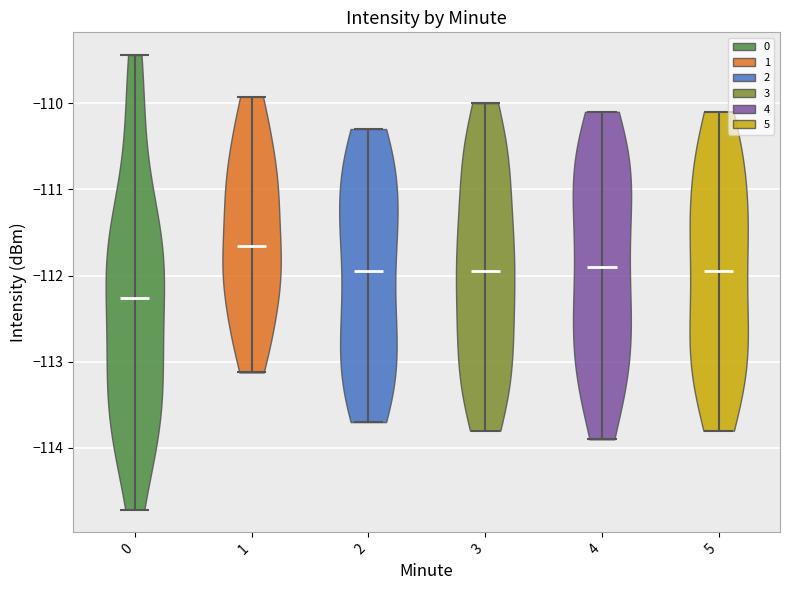

Which violin has the highest median line?

1